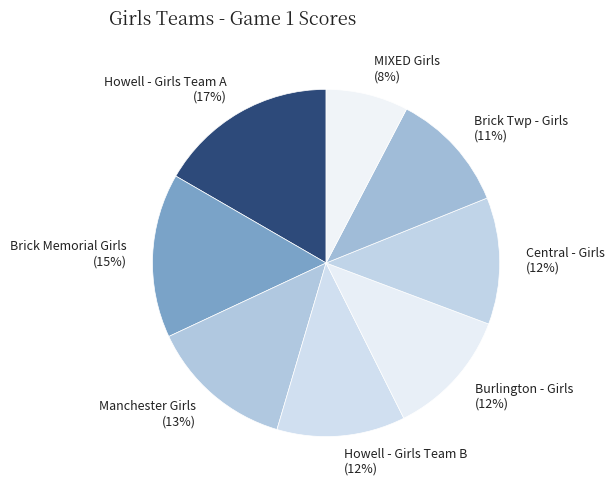

To the nearest percent, what is the difference between the Brick Twp - Girls and Howell - Girls Team B slice percentages?

1%